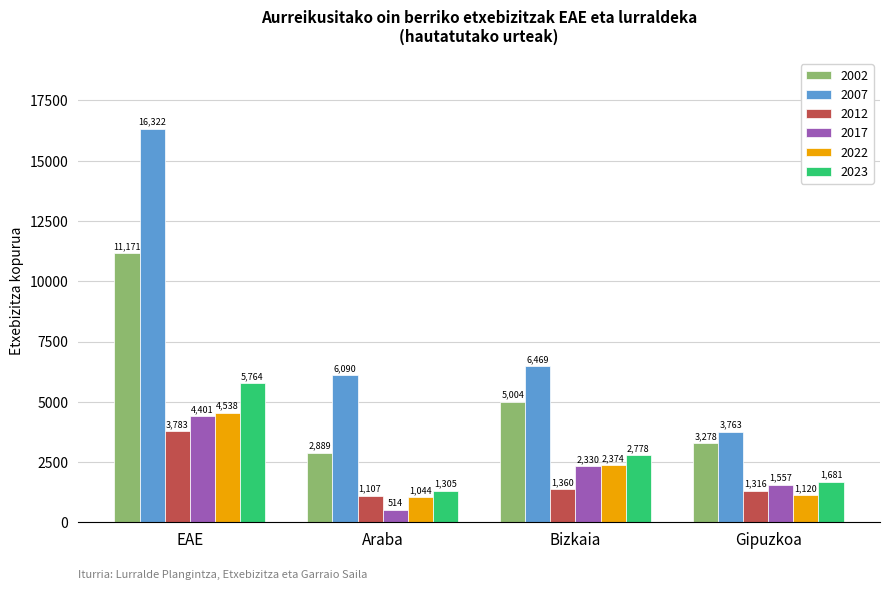

What is the label of the 4th bar from the left?

Gipuzkoa